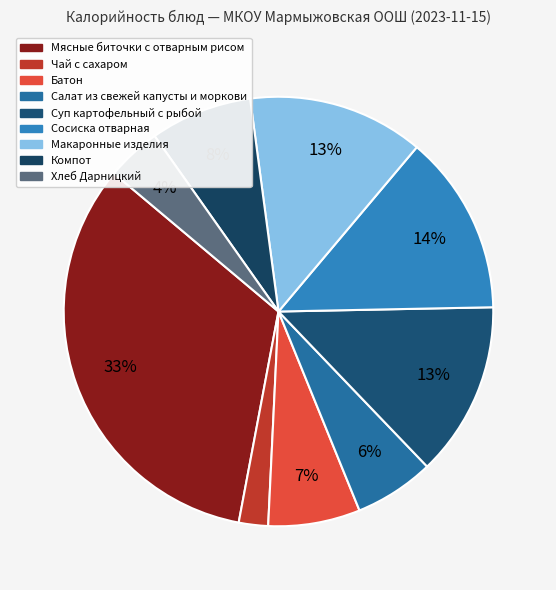

The Хлеб Дарницкий slice represents 1% of the pie. True or false?

False